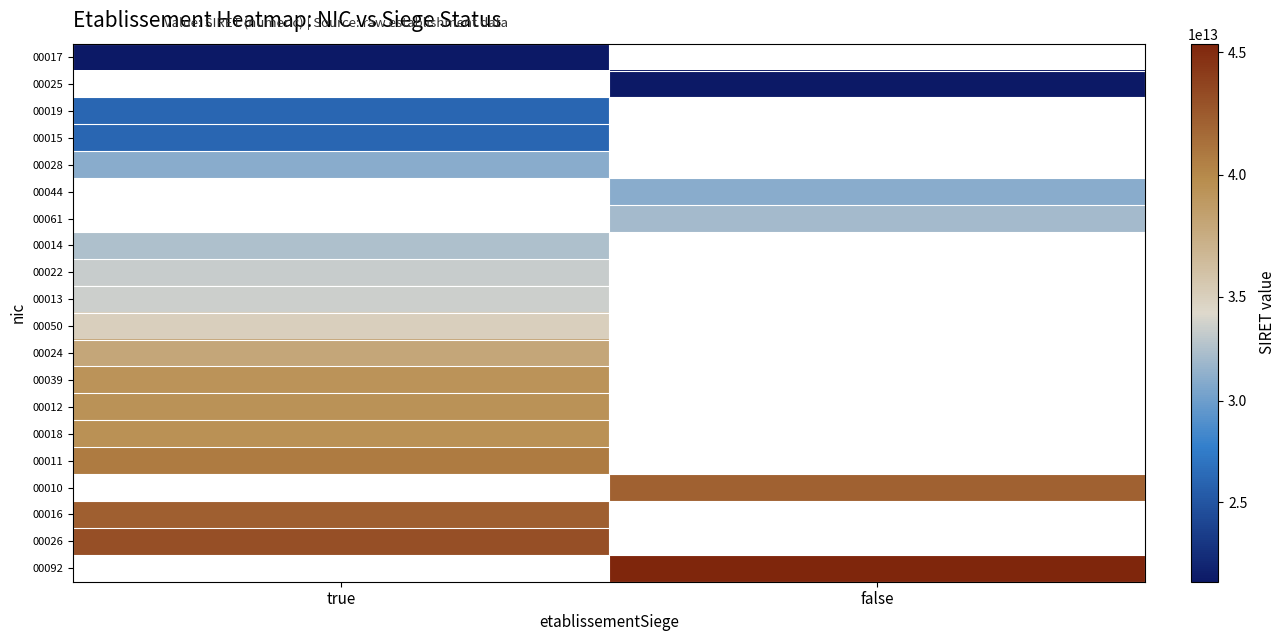

What is the highest value of the 00039 series?

39315256600039.0